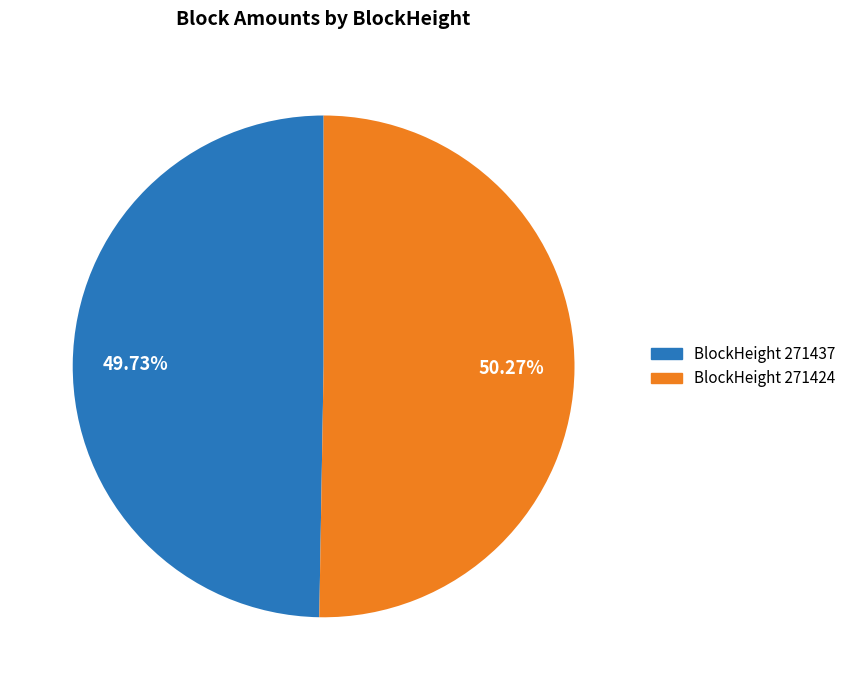

Is there a majority slice in this chart?

Yes